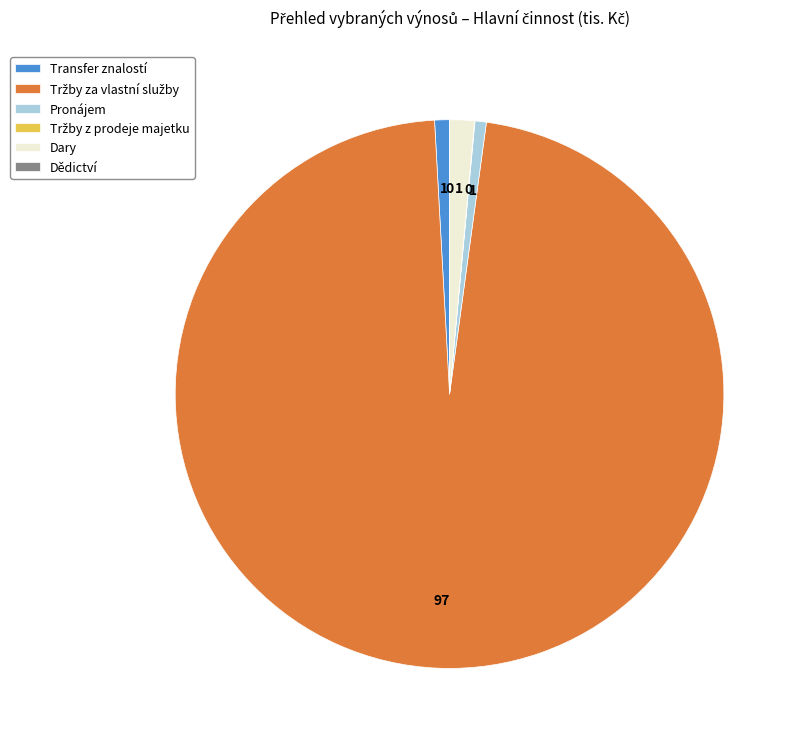

Do Transfer znalostí and Pronájem together represent more than half of the pie?

No